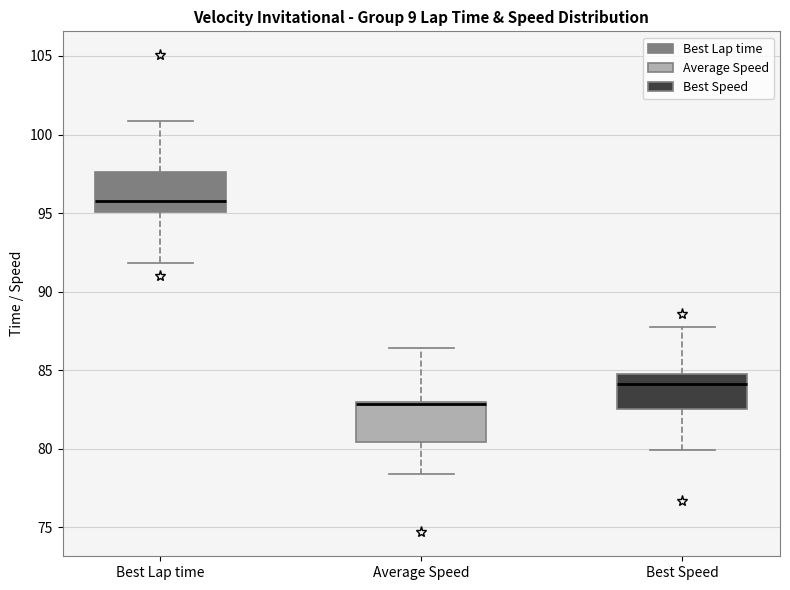

Where is the upper edge of the box for Average Speed on the y-axis? The values are not printed on the chart, so give them approximately, as read against the axis.

83.0